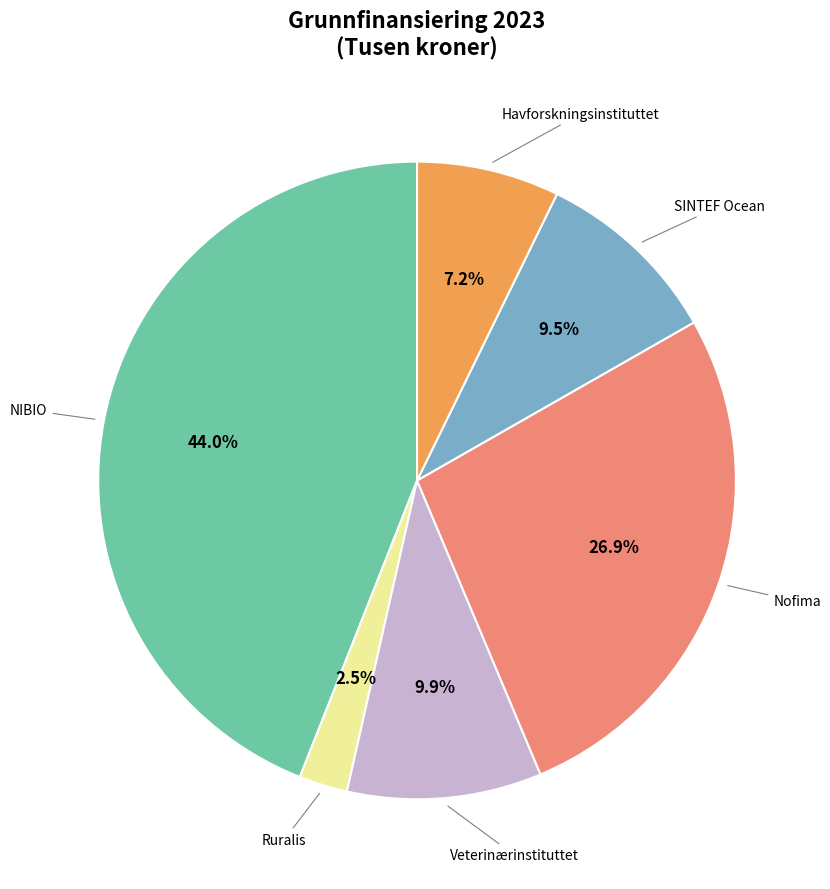

Is there a majority slice in this chart?

No